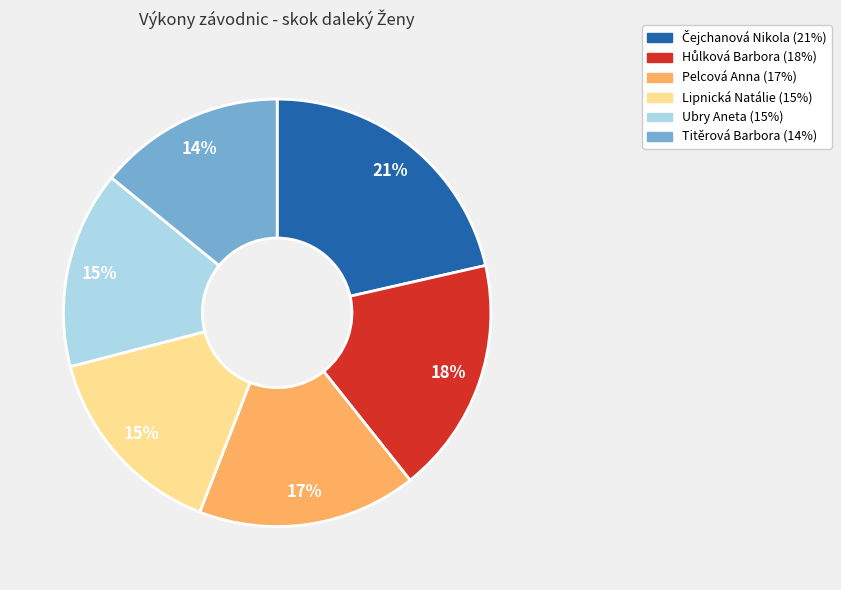

The Titěrová Barbora slice represents 3% of the pie. True or false?

False